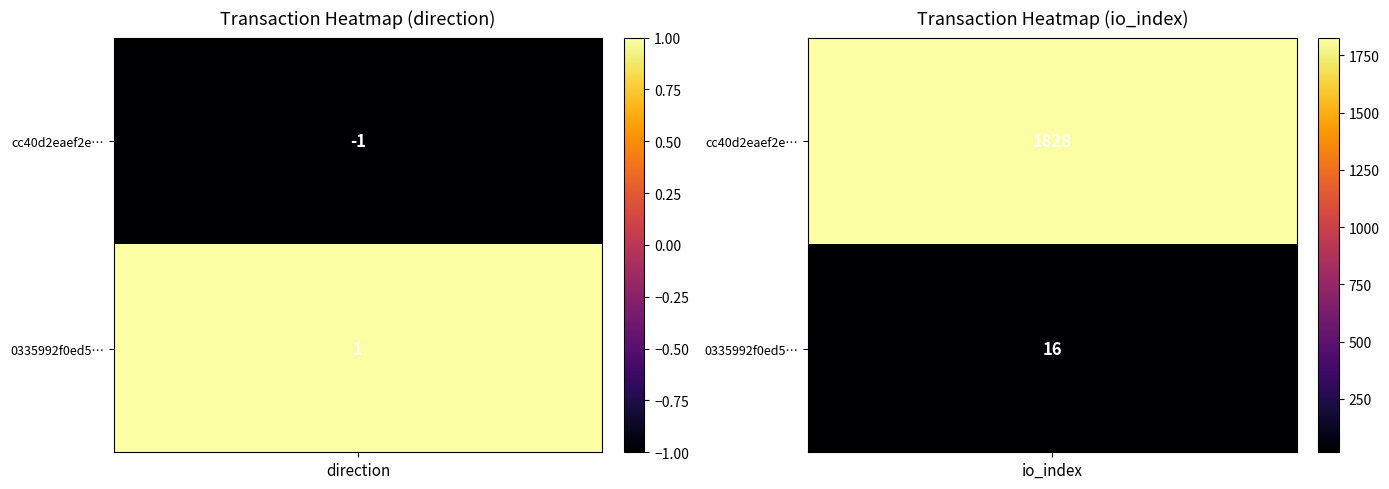

Count the cc40d2eaef2e6edffe5a6676d73ffb0c8a12771 values in the range -1 to 1828.

2